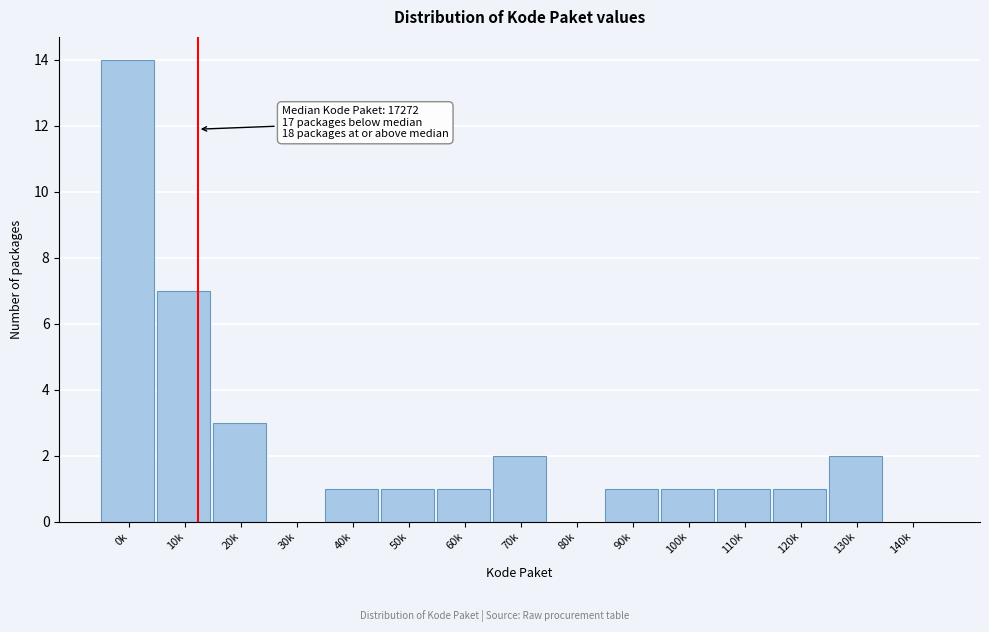

Reading left to right, what are all the values shown in this chart?

0k=14	10k=7	20k=3	30k=0	40k=1	50k=1	60k=1	70k=2	80k=0	90k=1	100k=1	110k=1	120k=1	130k=2	140k=0